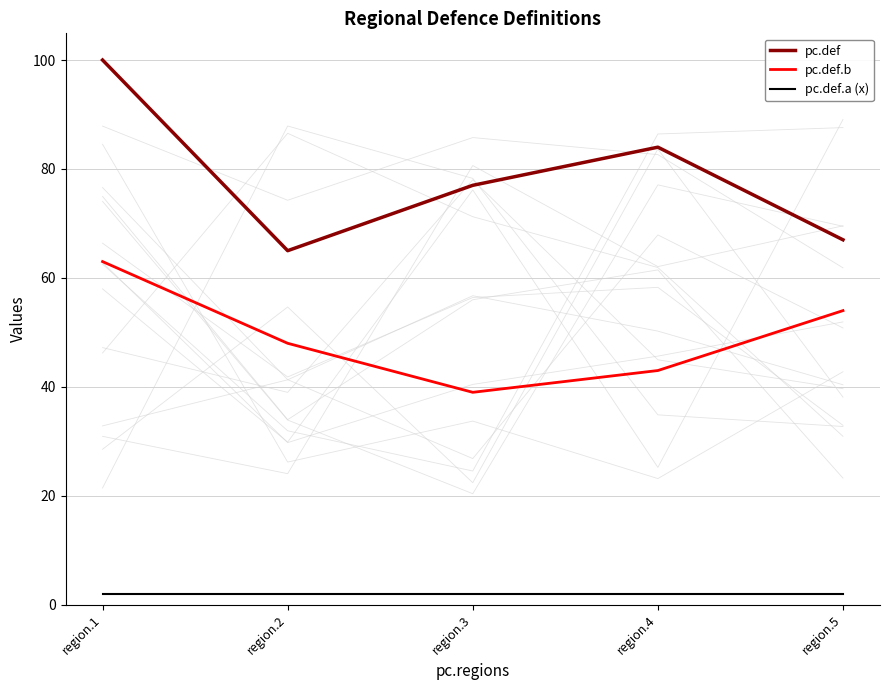

What is the value of the pc.def.a (x) point at the 2nd from the left?

2